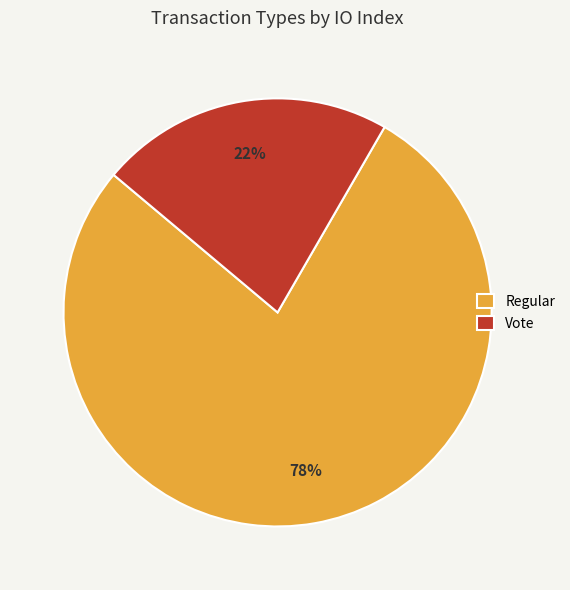

To the nearest percent, what is the difference between the largest and smallest slice percentages?

56%